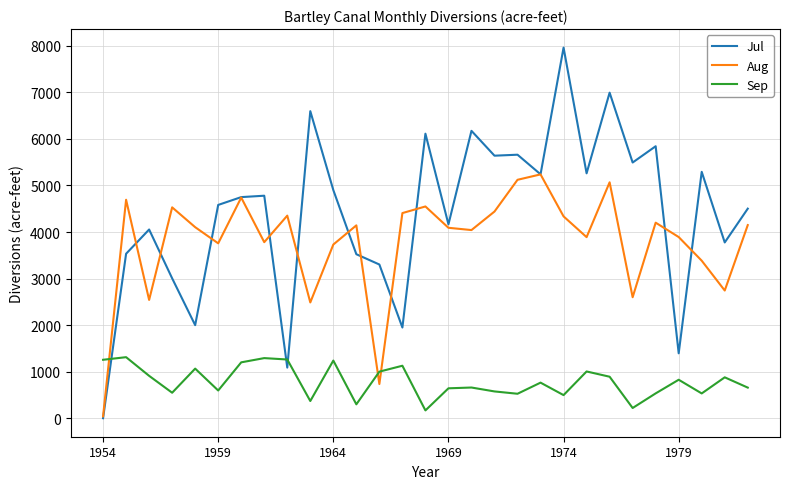

Which series has the largest total across all categories?

Jul